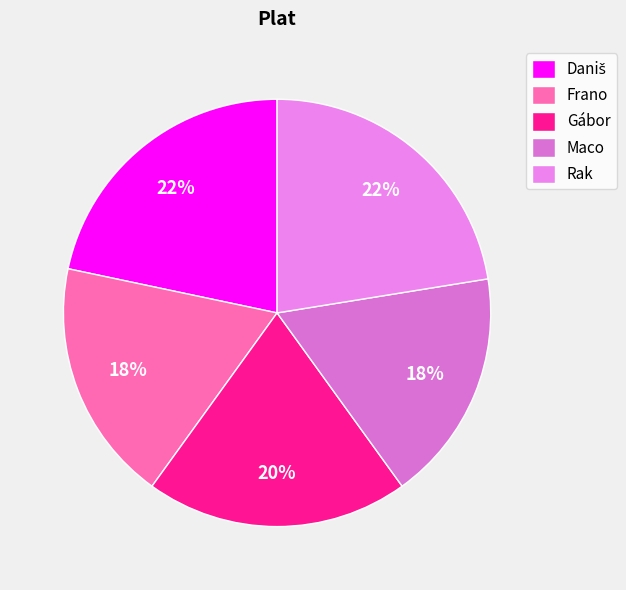

What percentage is the Daniš slice, to the nearest percent?

22%